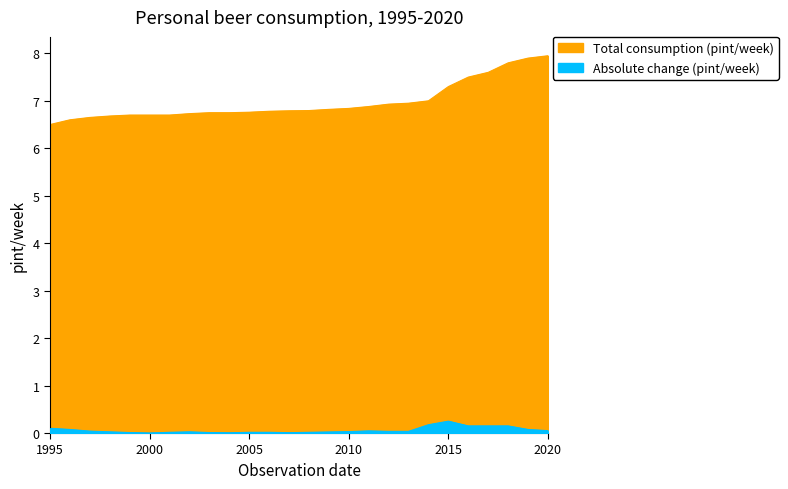

True or false: Total consumption (pint/week) and Absolute change (pint/week) cross at least once.

False